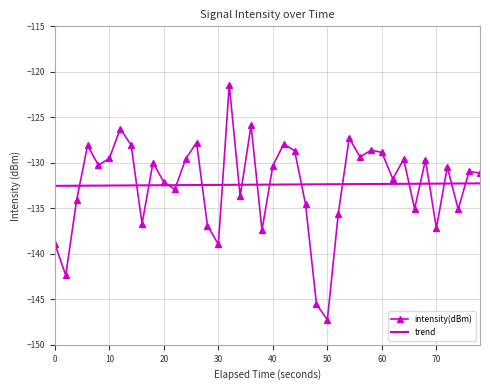

What is the lowest value of the trend series?

-132.5